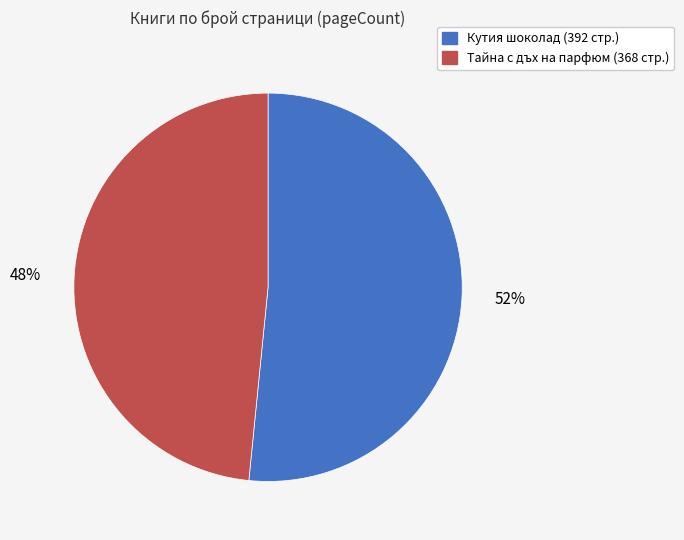

To the nearest percent, what is the average slice percentage?

50%